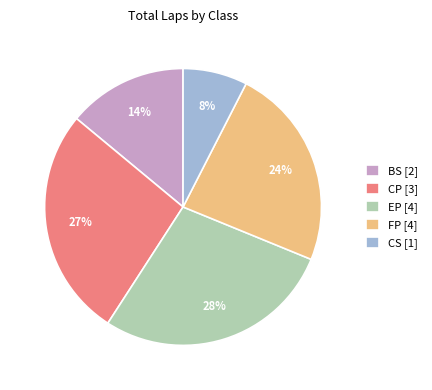

Combined, do CP [3] and EP [4] account for over 50%?

Yes